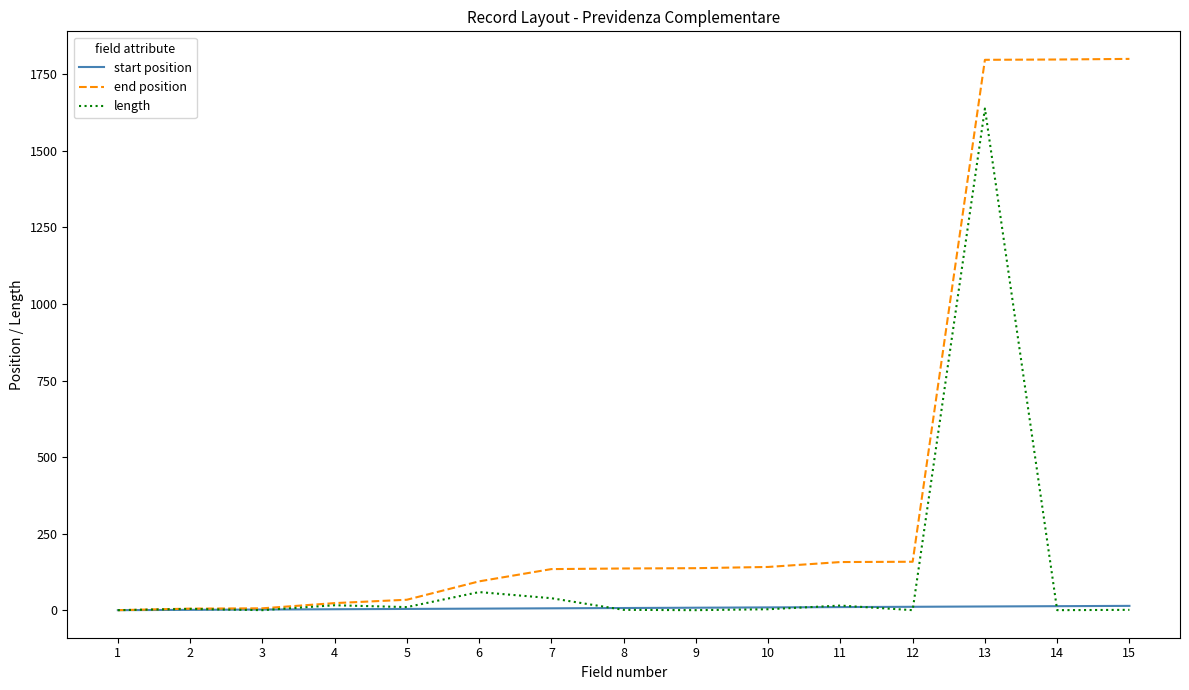

List the series in order of their overall mean, highest first.

end position, length, start position